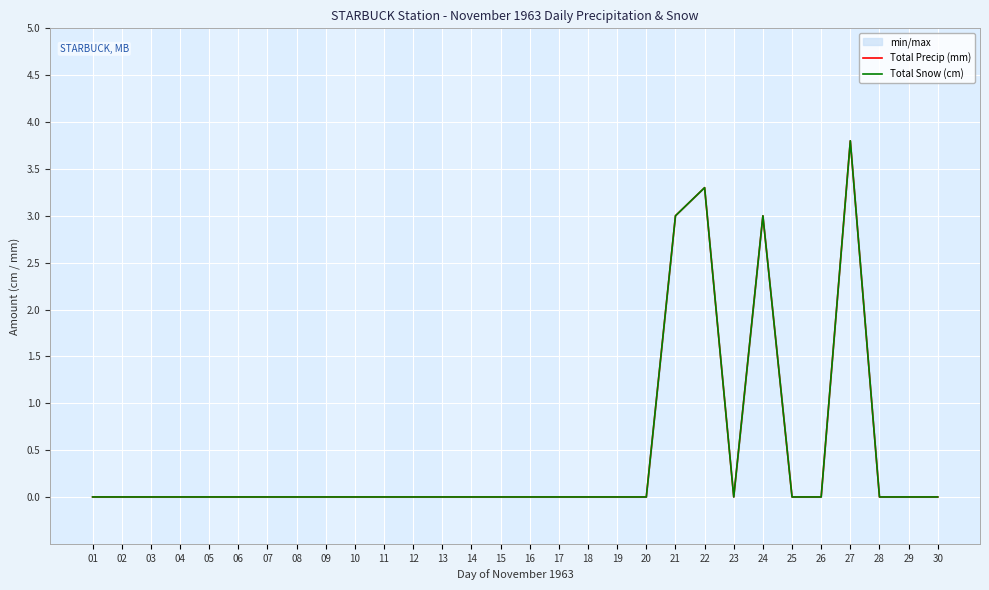

What are all the series names shown in the legend?

Total Precip (mm), Total Snow (cm)